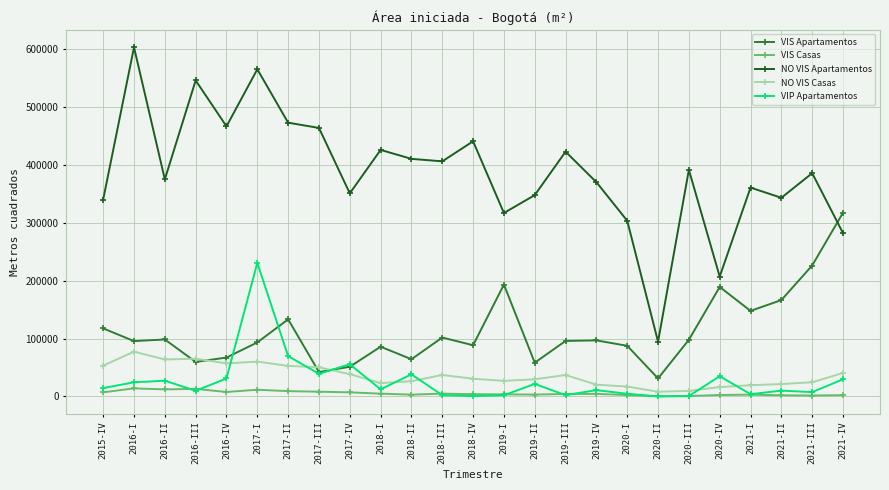

What is the difference between the maximum and second lowest values in the NO VIS Apartamentos series?

396587